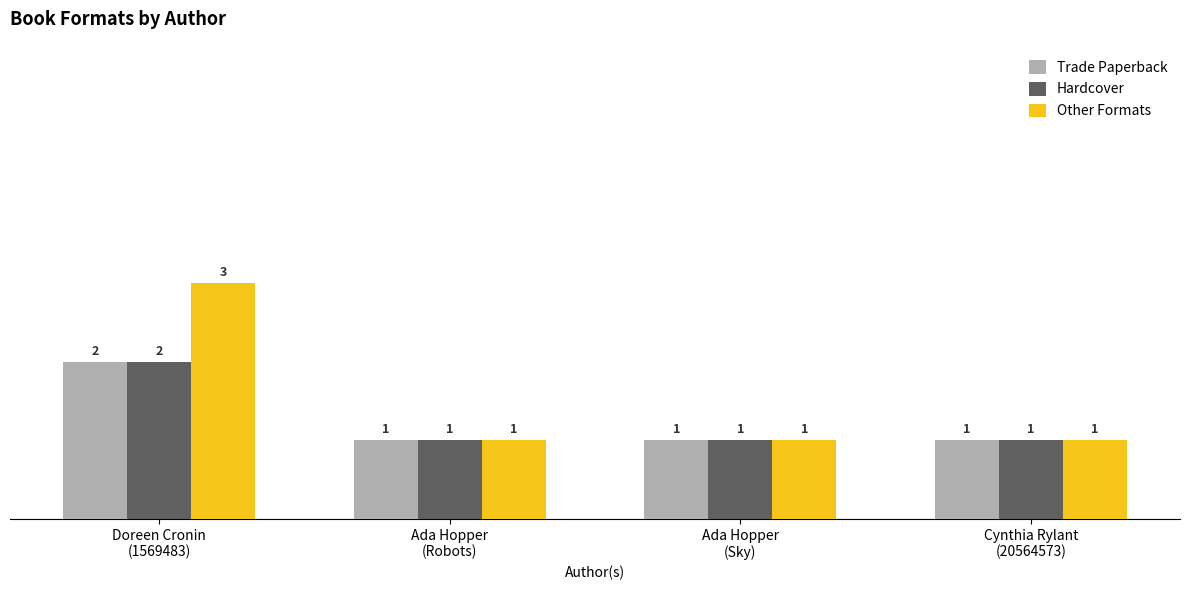

How many bars are there in total?

12